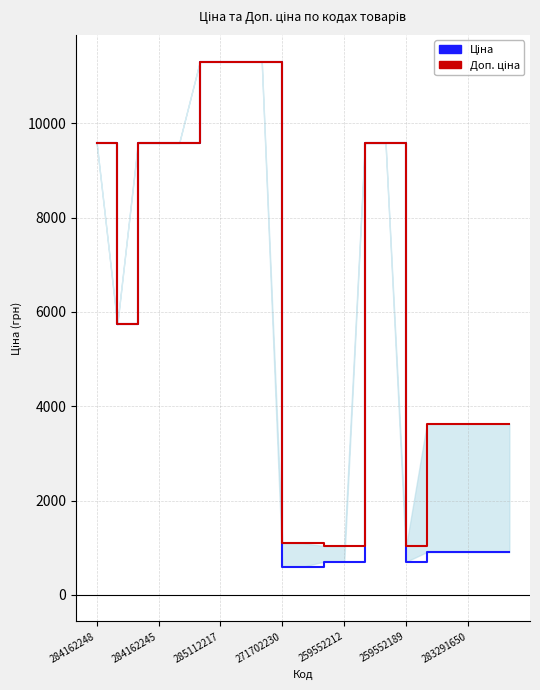

True or false: Доп. ціна and Ціна intersect in this chart.

False